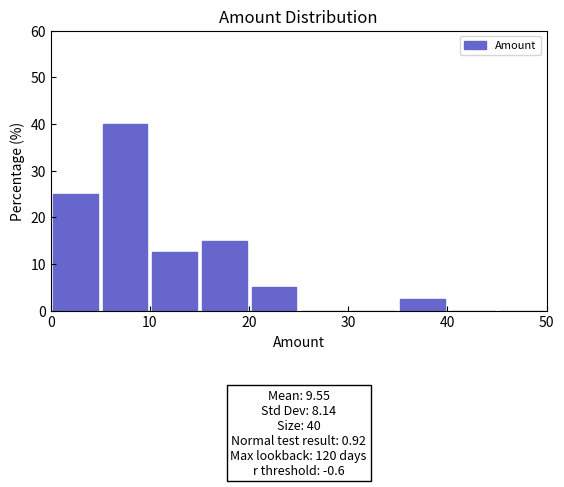

Which range on the x-axis has the tallest bar?

5 to 10